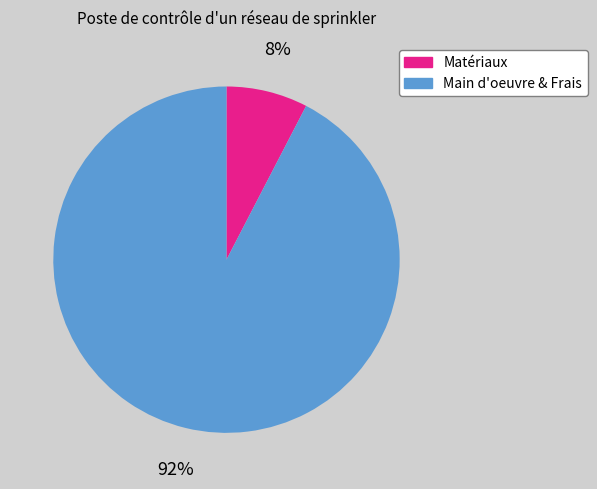

Does any single category account for the majority?

Yes